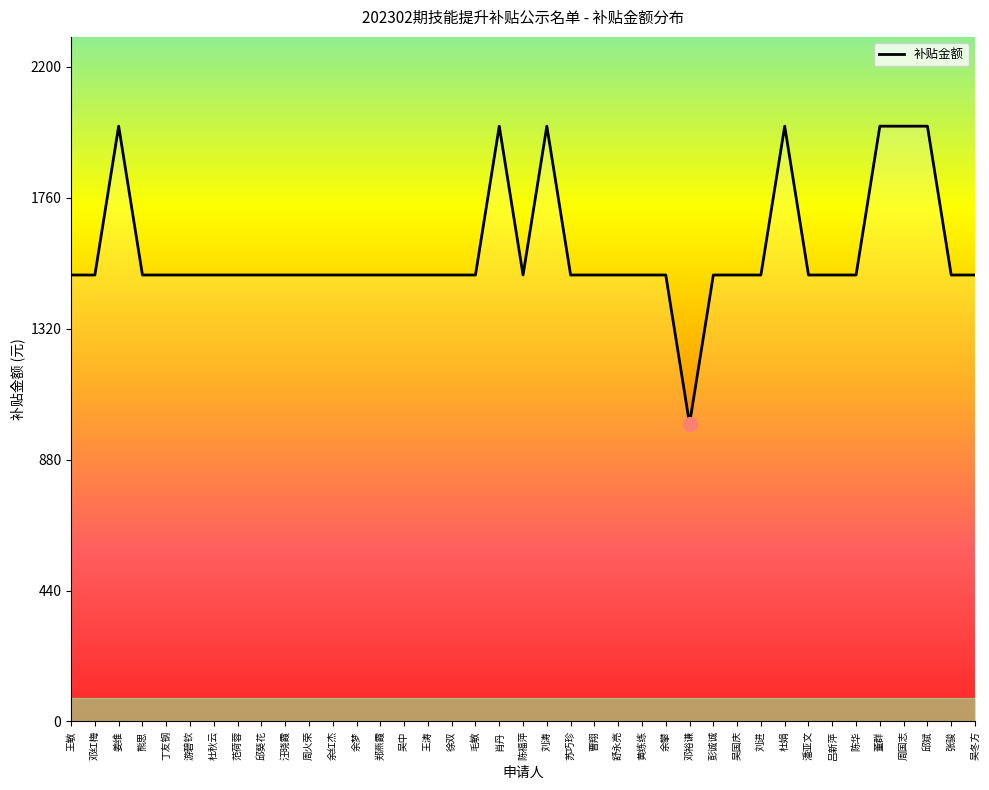

What is the approximate value at 周火荣?

1500